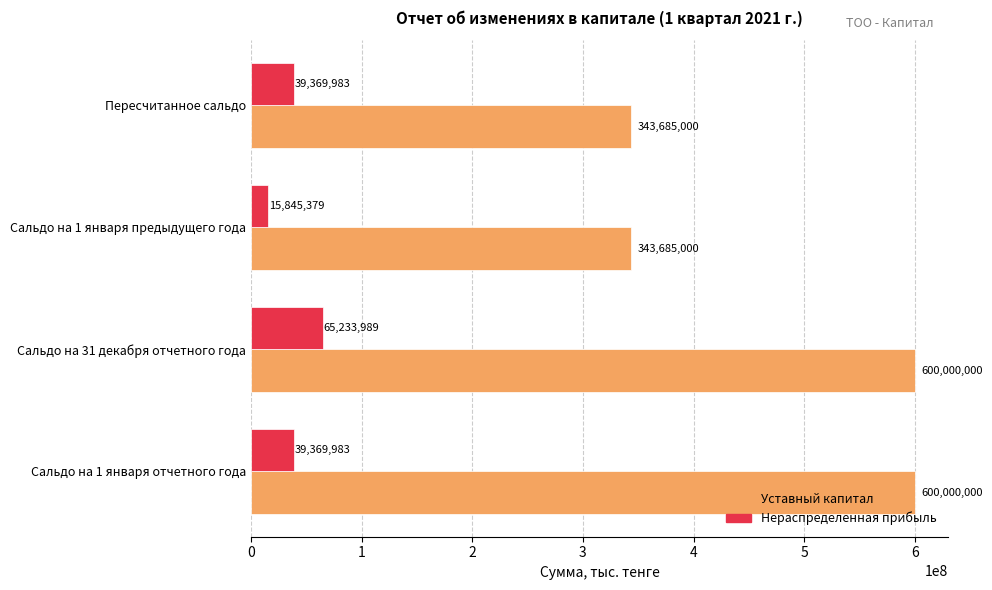

What is the maximum value for Нераспределенная прибыль?

65233989.0